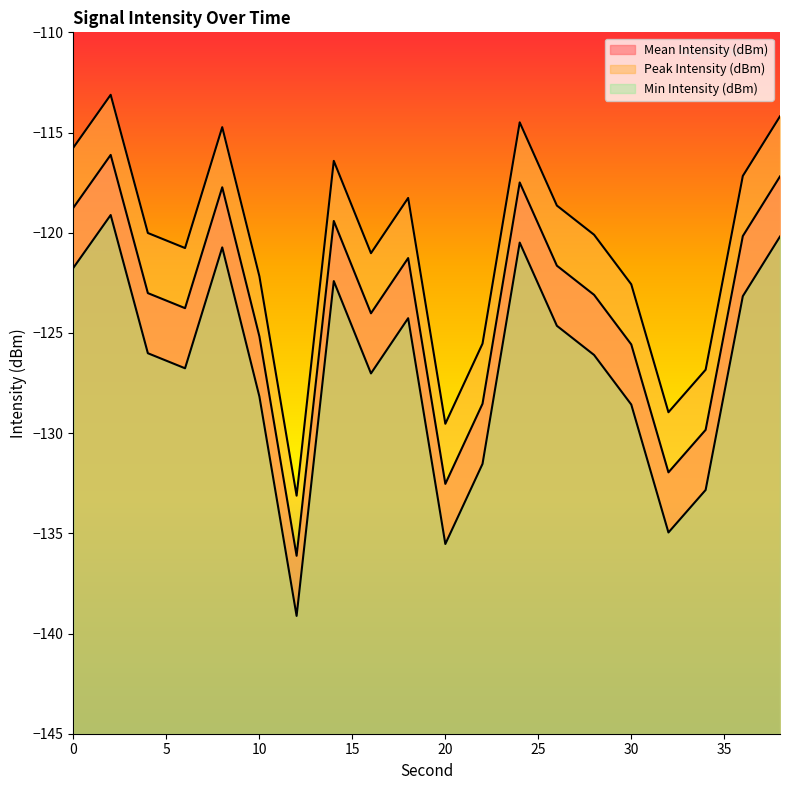

How many interior local valleys does the Mean Intensity (dBm) series have?

5